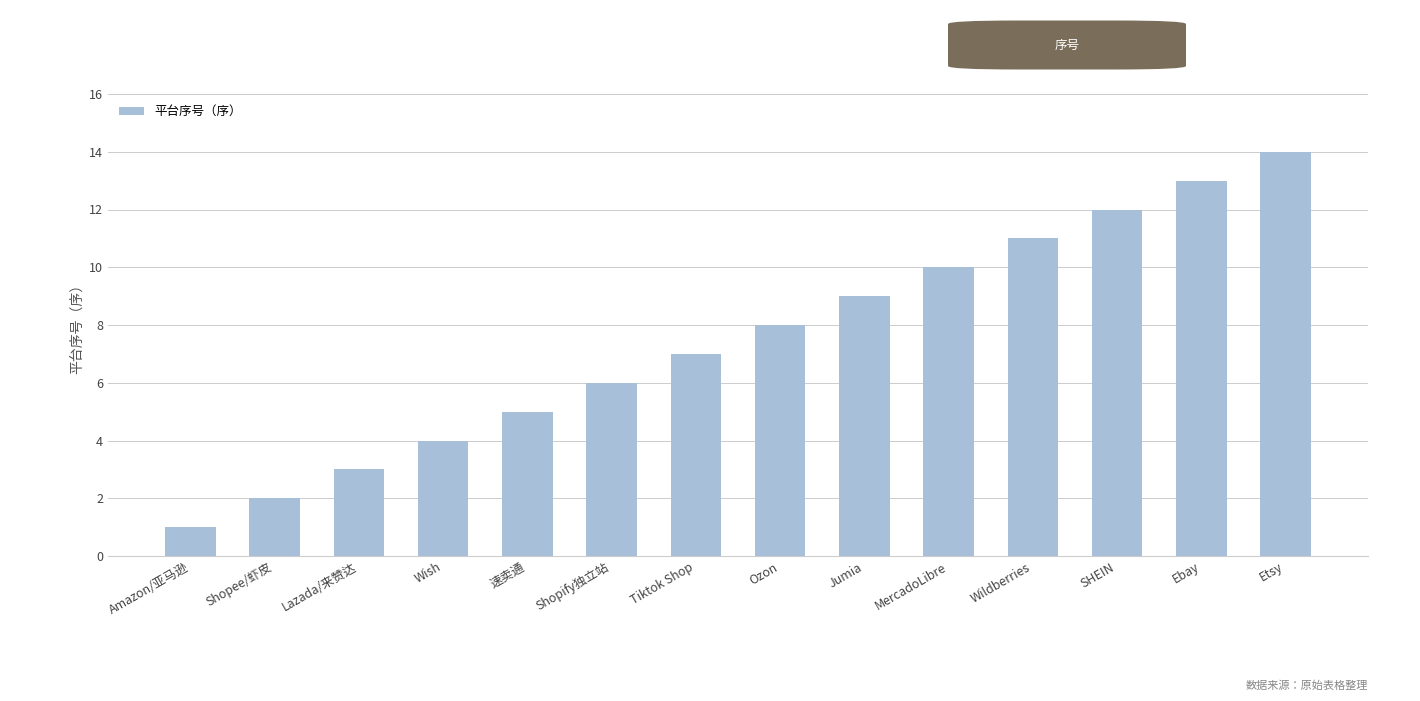

How many values are below 8?

7